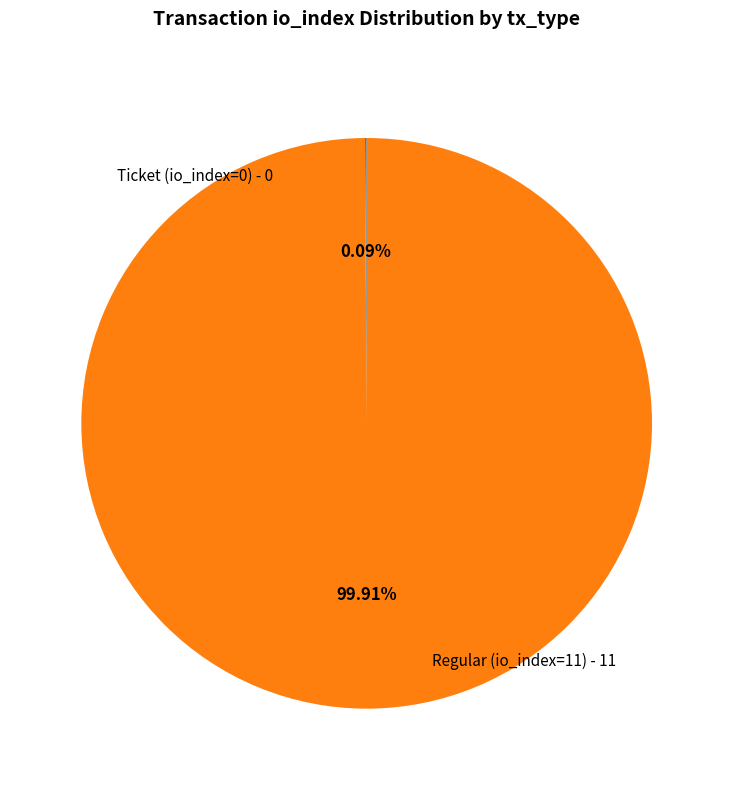

Is there any slice that represents more than half of the pie?

Yes